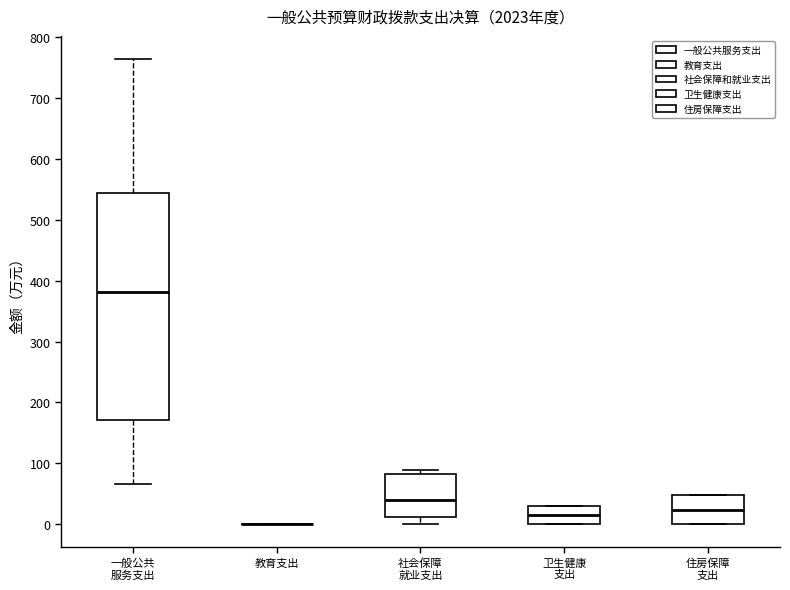

Which box is the tallest, from its lower edge to its upper edge?

一般公共 服务支出